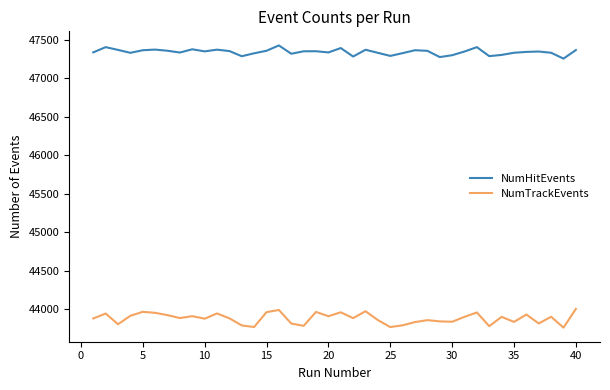

Which series has the widest spread of values?

NumTrackEvents